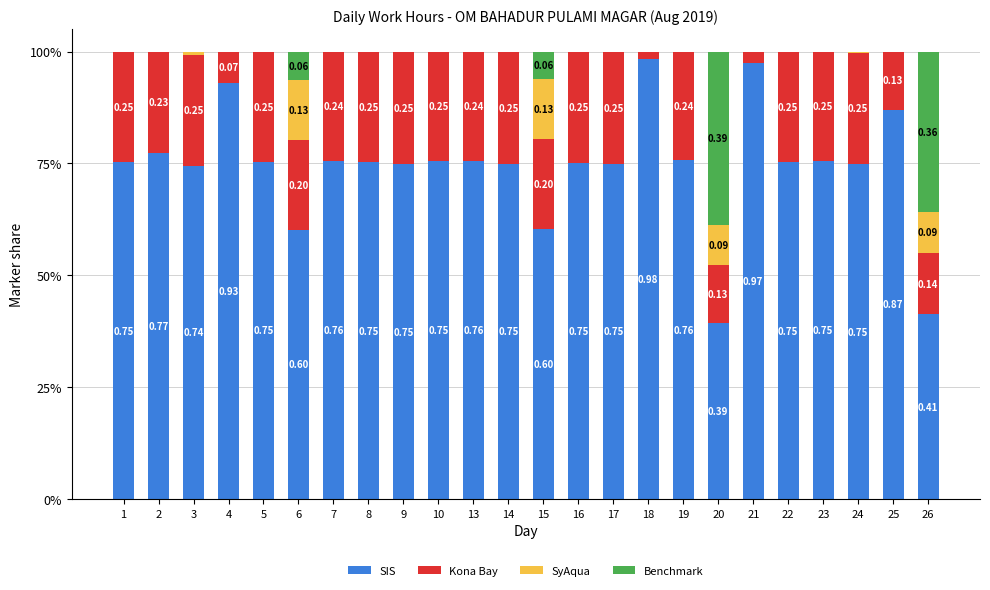

What is the total value across all series at 16?

100.0